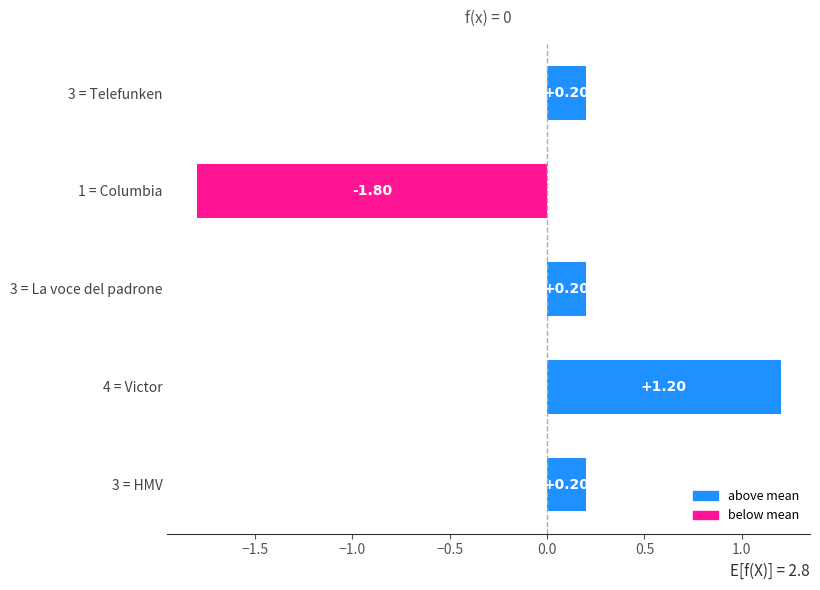

What is the change in value from 1 = Columbia to 3 = Telefunken?

+2.0